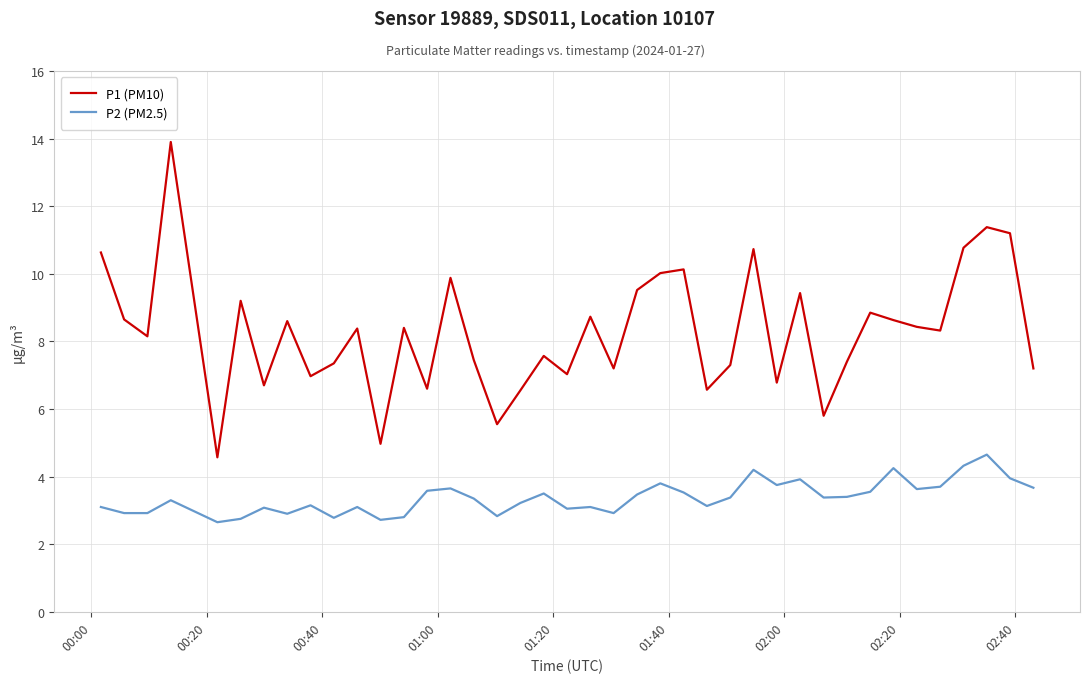

True or false: P2 (PM2.5) and P1 (PM10) intersect in this chart.

False